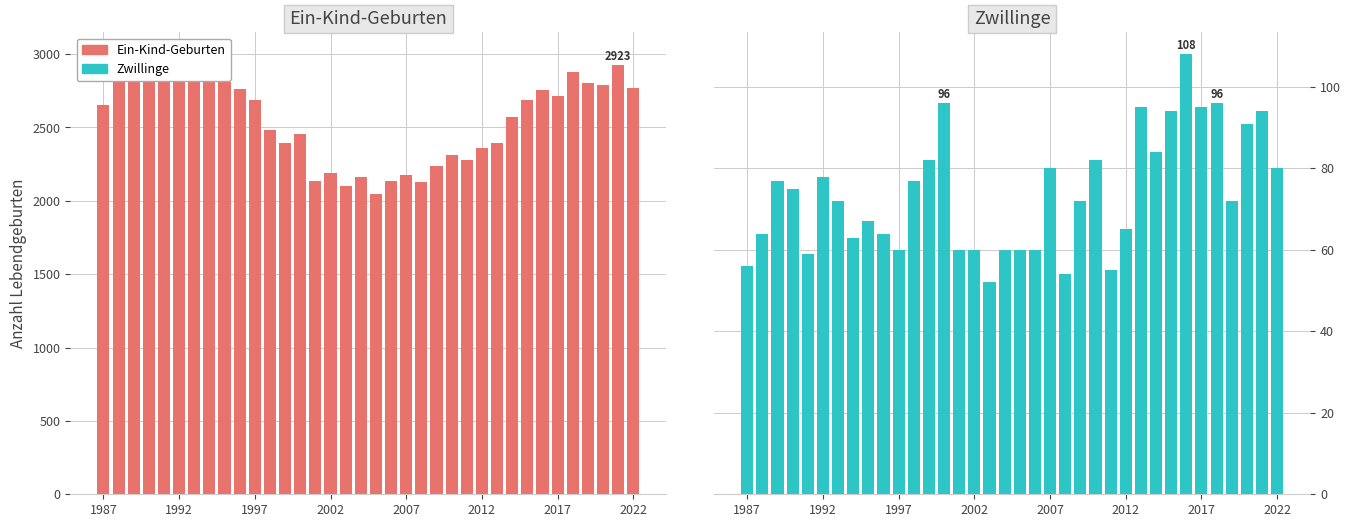

What is the difference between the second highest and second lowest values in the Zwillinge series?

42